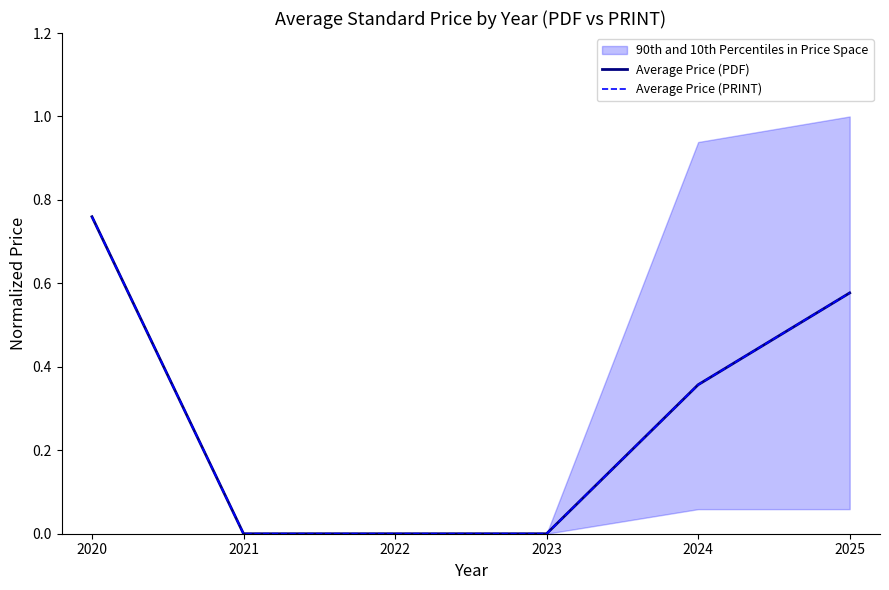

At which category is the sum across all series the highest?

2020